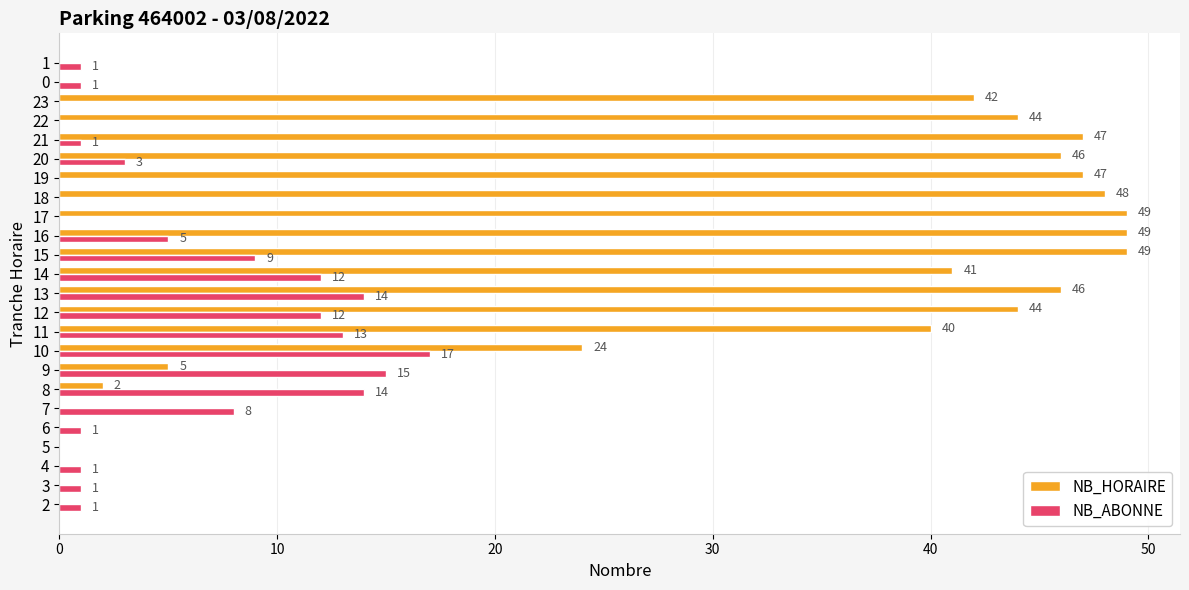

Between 10 and 23, which series saw the biggest shift?

NB_HORAIRE